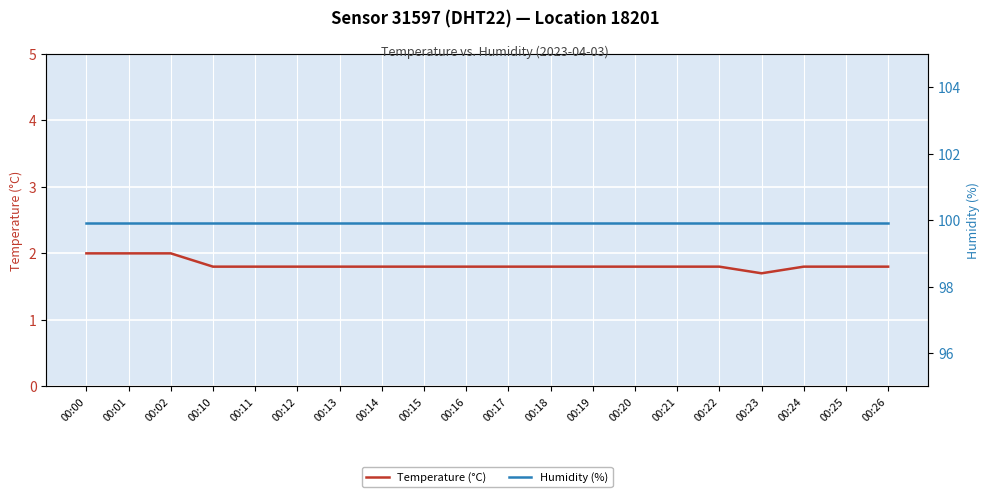

List the series in order of their overall mean, highest first.

Humidity (%), Temperature (°C)